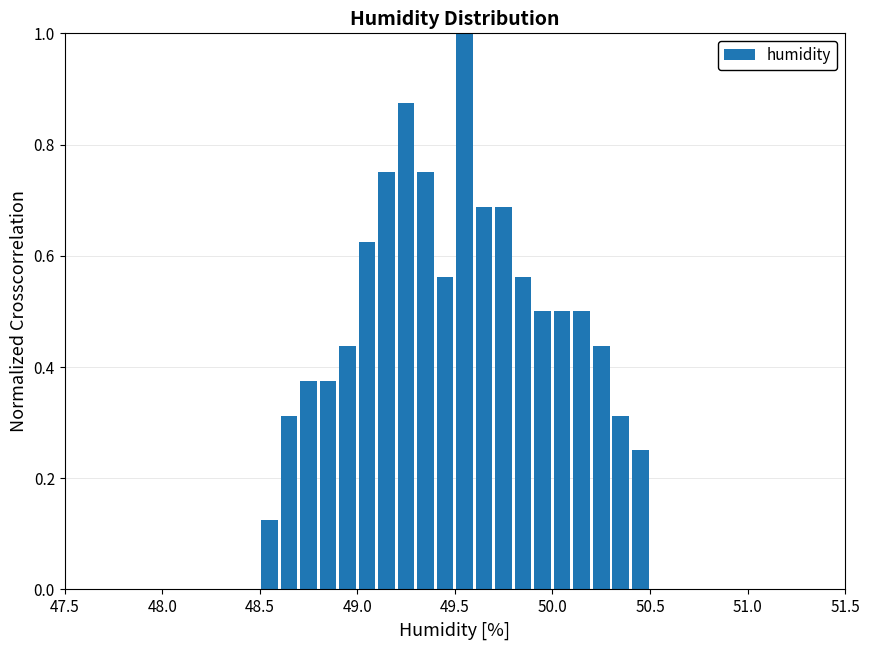

Around what value on the x-axis is the tallest bar? Give the approximate position of its centre, as read against the axis.

49.55